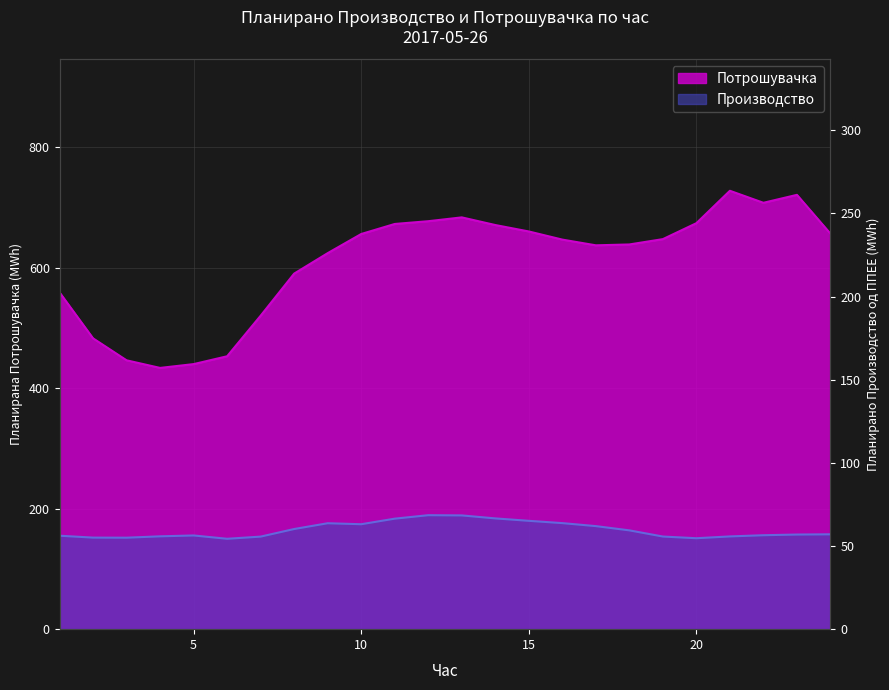

What is the value of the Планирано Производство од ППЕЕ point at the 6th from the left?

54.4